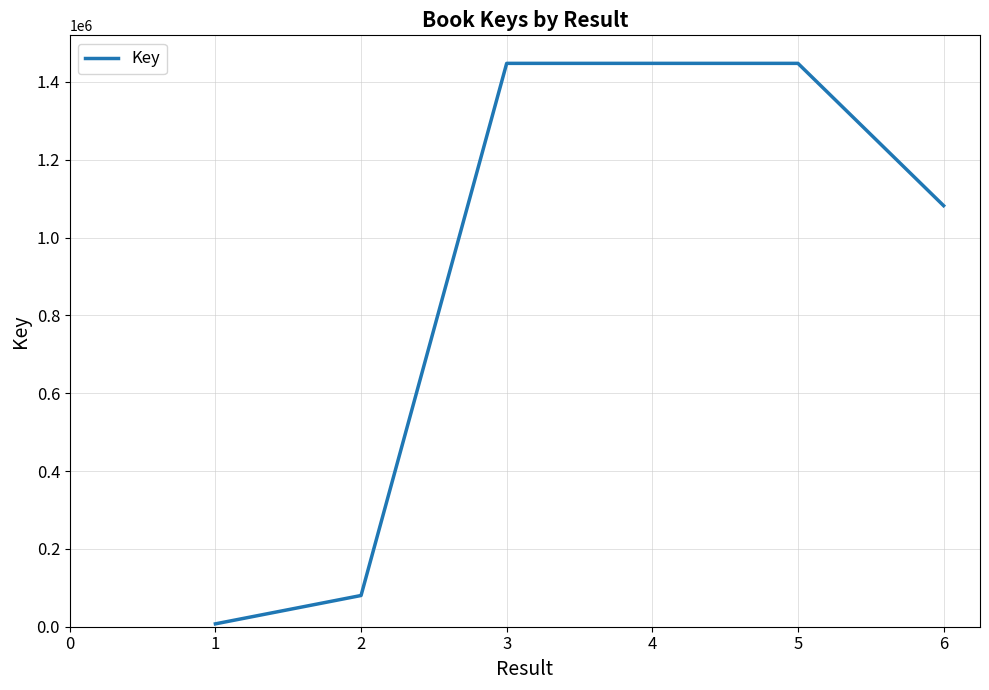

Is it true that the value at 5 is 1447678?

True